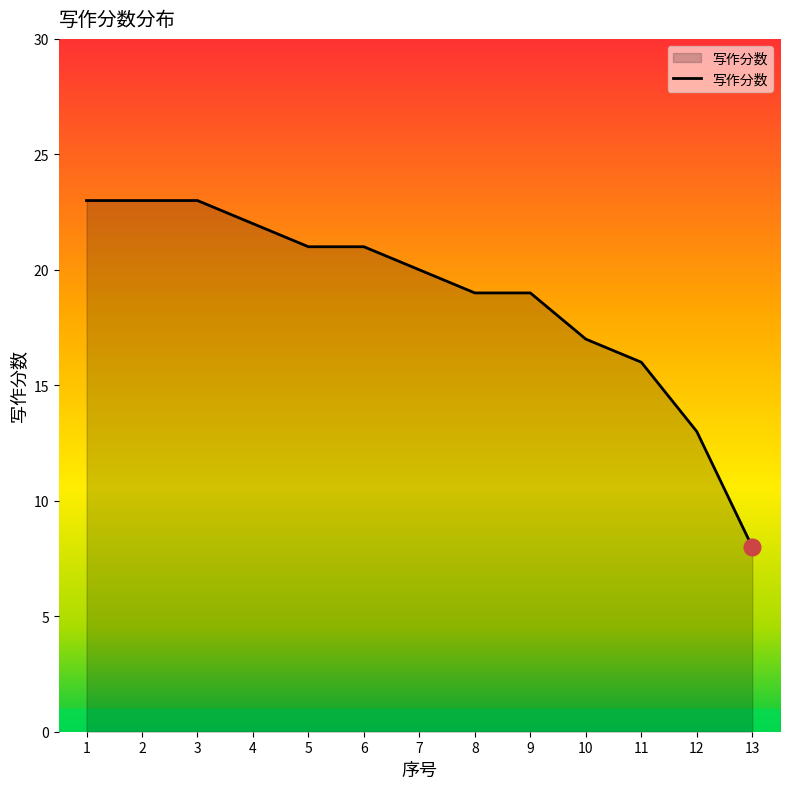

Is it true that the value at 3 is 23?

True